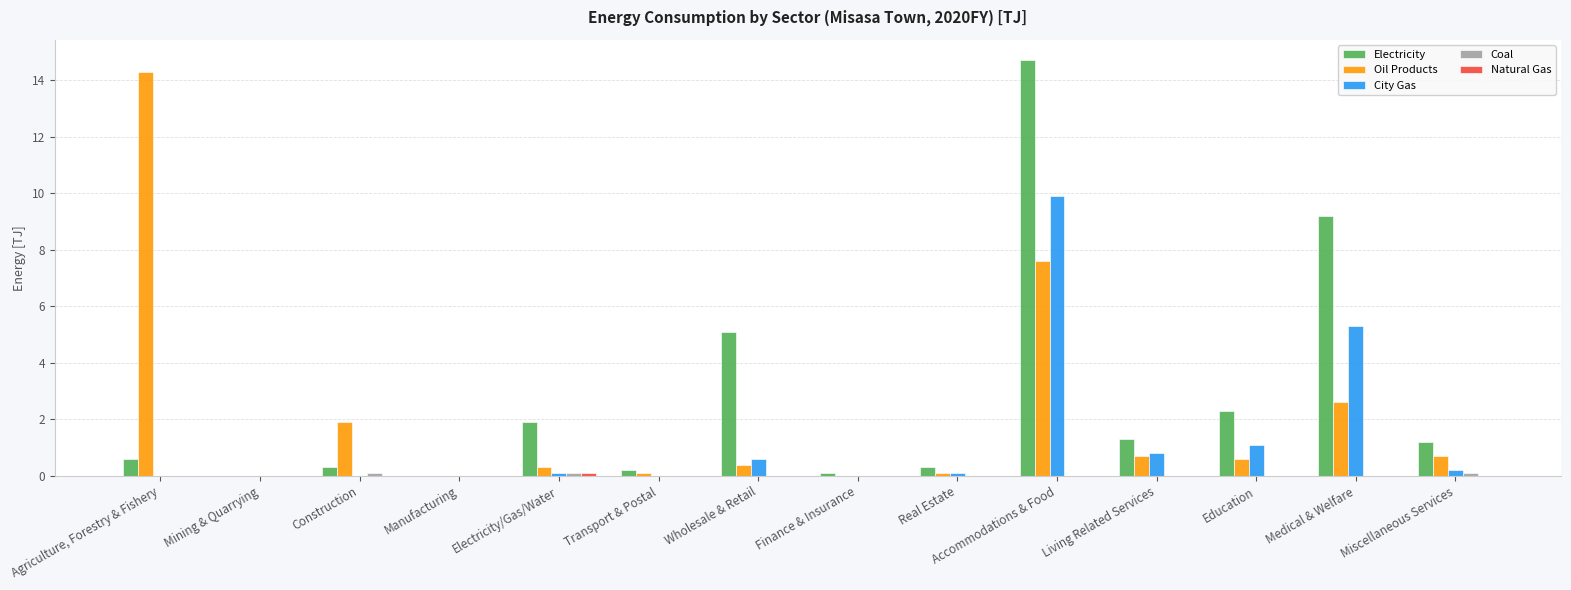

What value does the City Gas series have at Living Related Services?

0.8